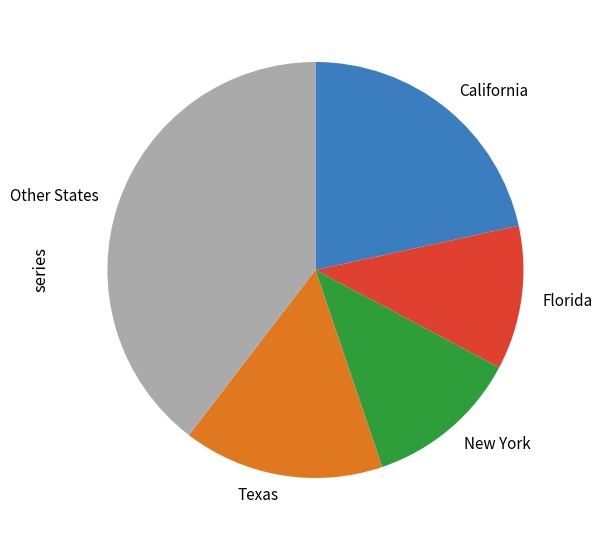

What is the ratio of the value at Other States to the value at New York?

3.3